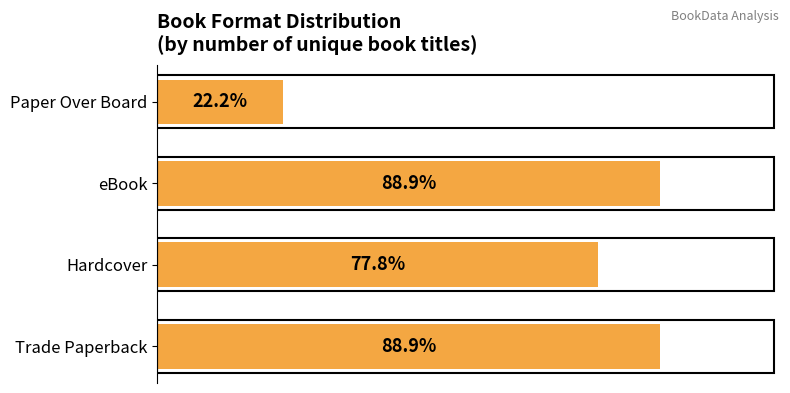

Which has a higher value, Paper Over Board or Hardcover?

Hardcover